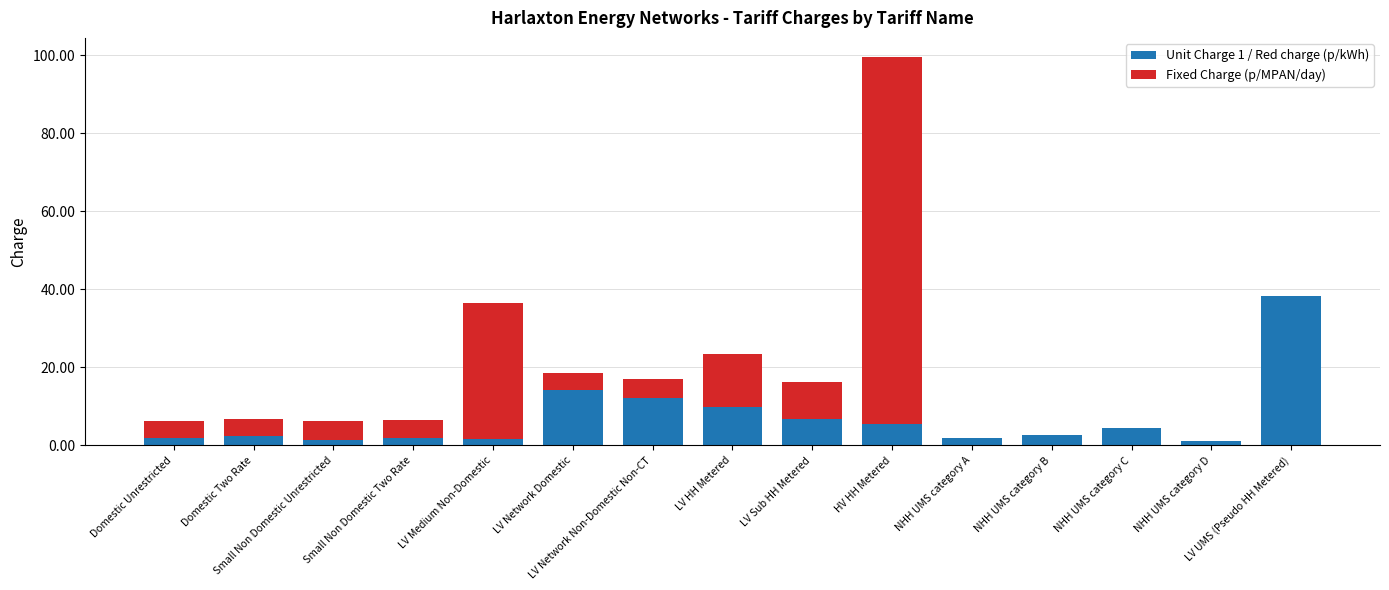

What is the total value across all series at LV UMS (Pseudo HH Metered)?

38.2